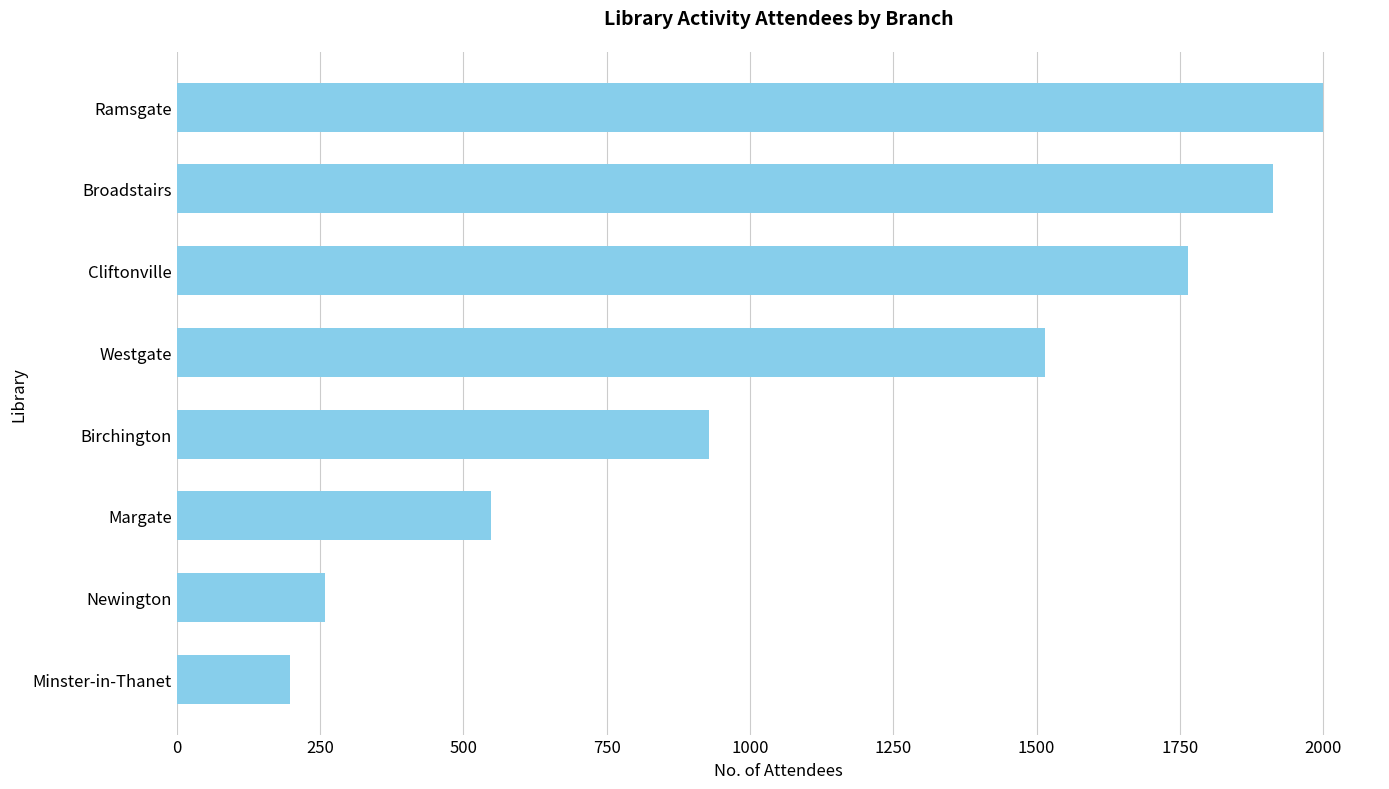

Reading bottom to top, what are all the values shown in this chart?

198	259	548	929	1515	1764	1912	1999